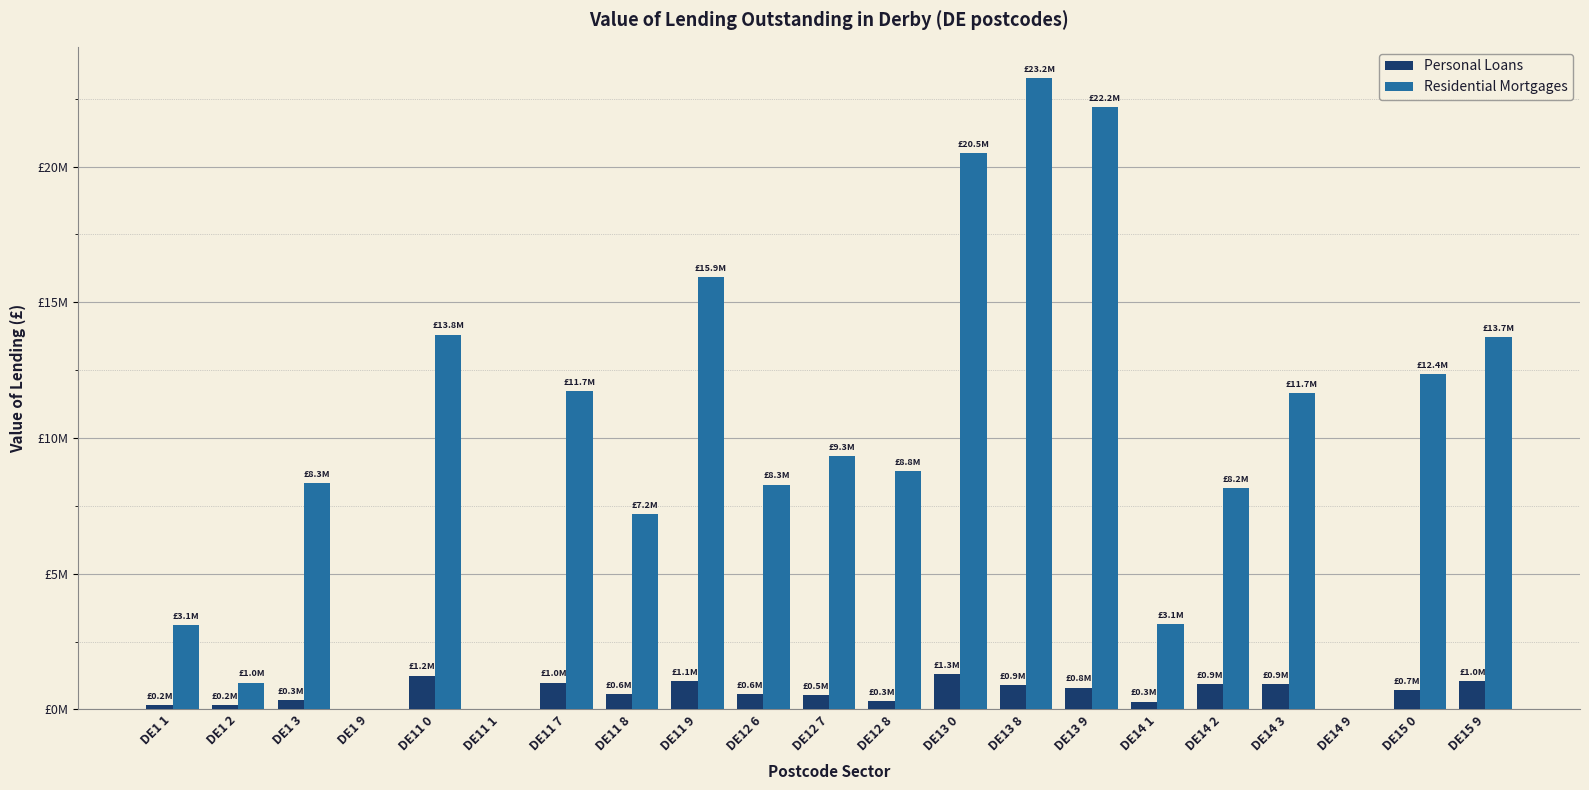

What are all the series names shown in the legend?

Personal Loans, Residential Mortgages